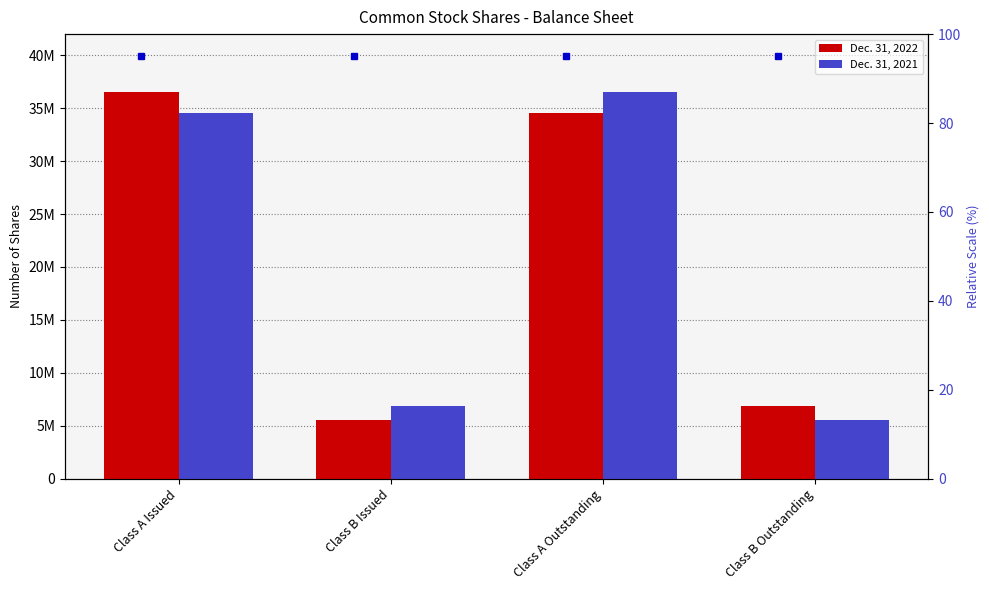

At how many categories does at least one series exceed 30043136?

2